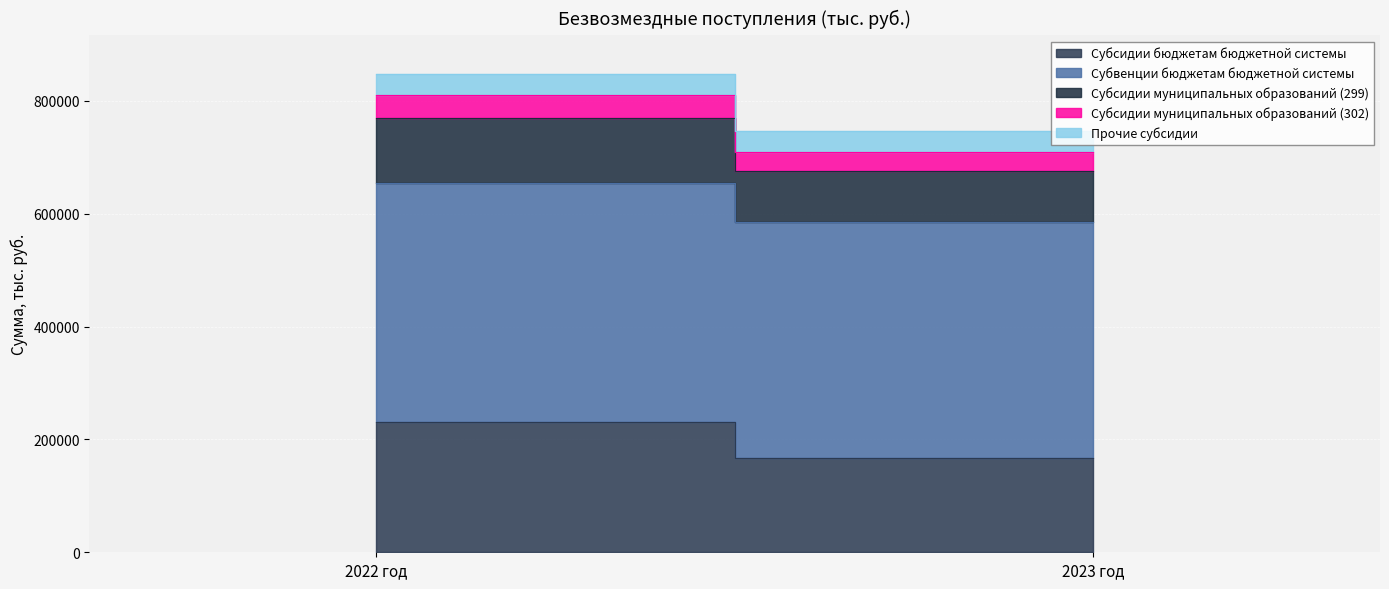

What are all the series names shown in the legend?

Субсидии бюджетам бюджетной системы, Субвенции бюджетам бюджетной системы, Субсидии муниципальных образований (299), Субсидии муниципальных образований (302), Прочие субсидии